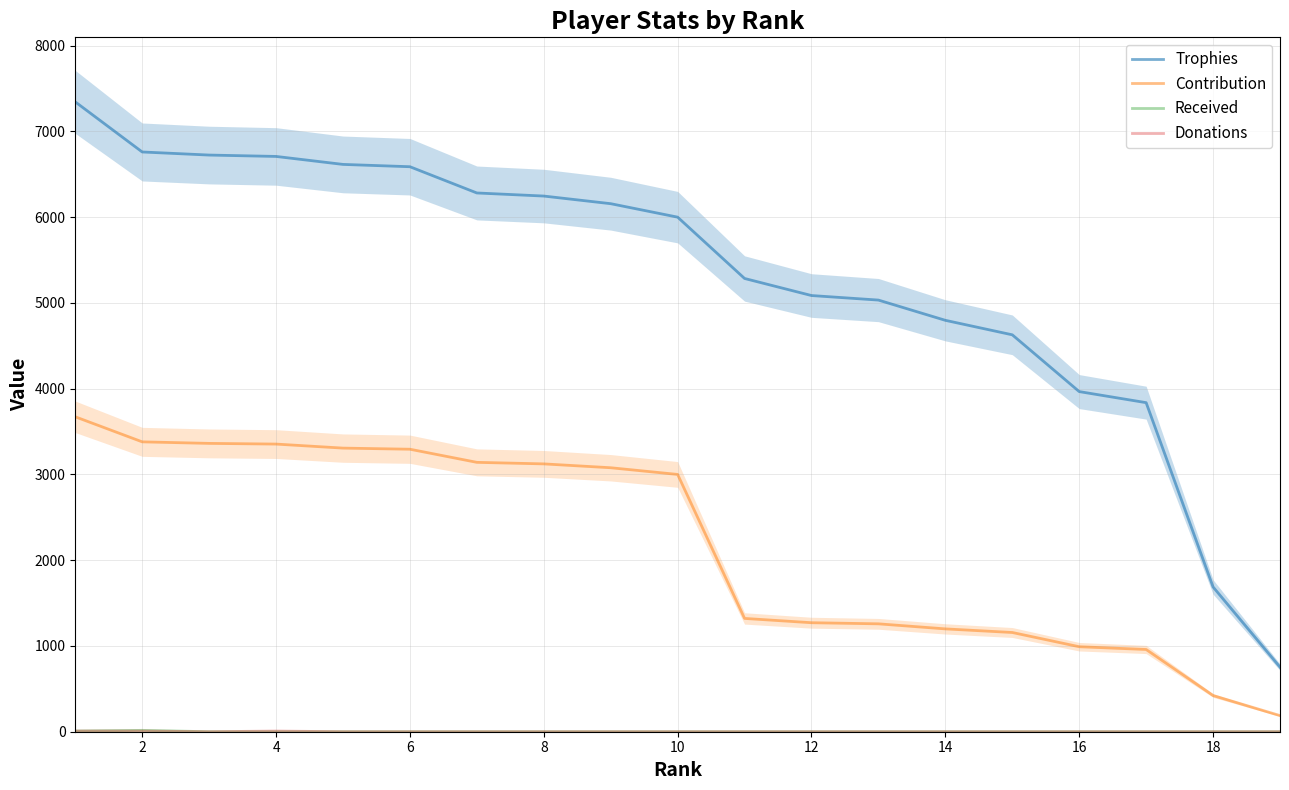

What is the sum of the Trophies values at 18 and 4?

8396